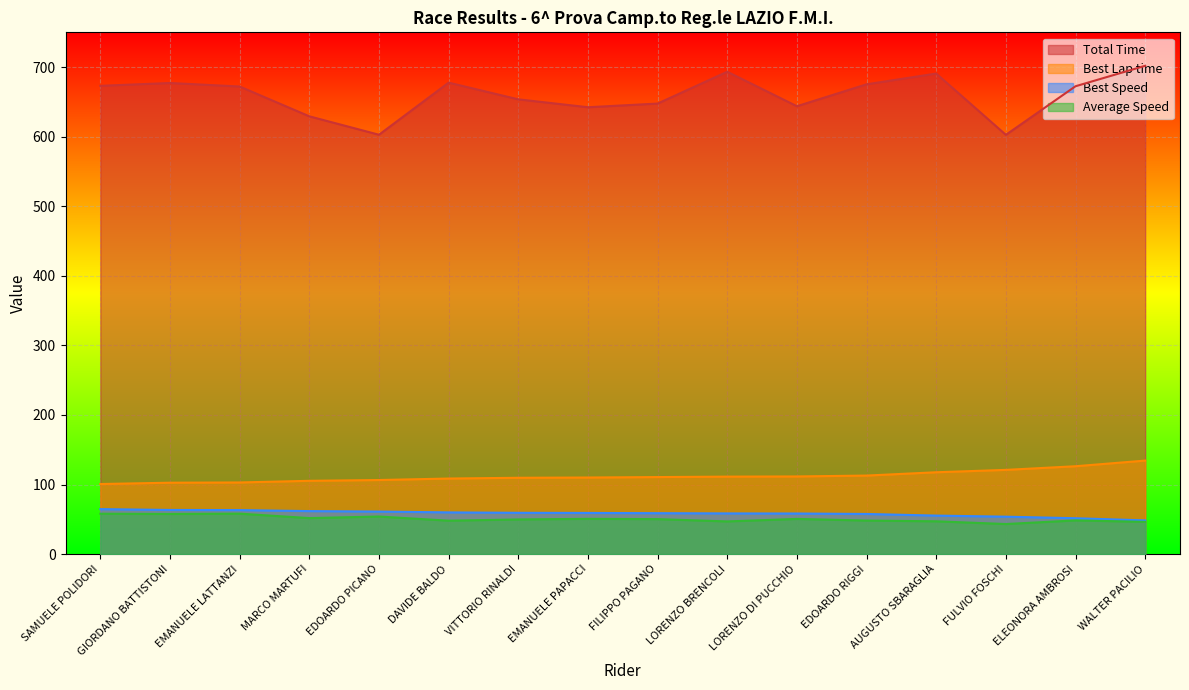

Where is Best Lap time nearest to the value 117?

AUGUSTO SBARAGLIA